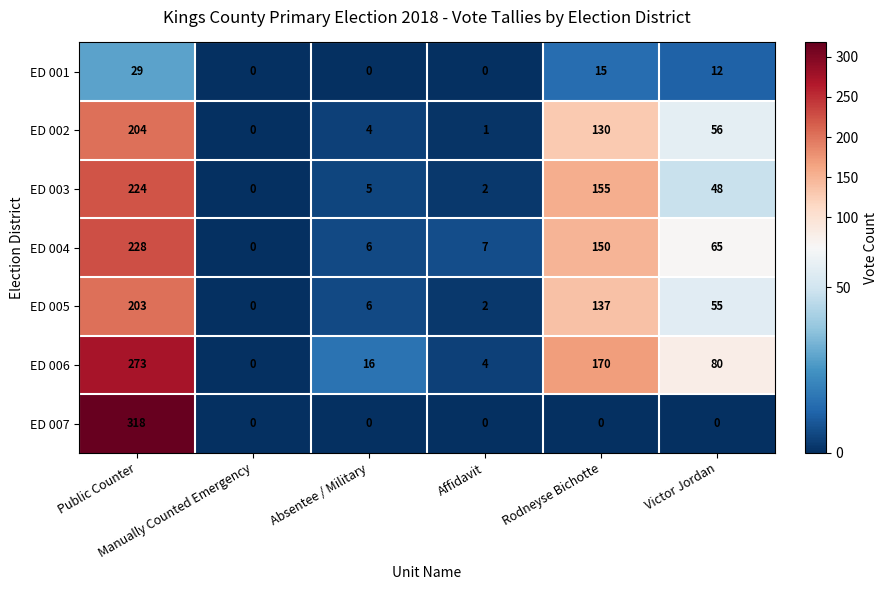

What is the maximum value for ED 007?

318